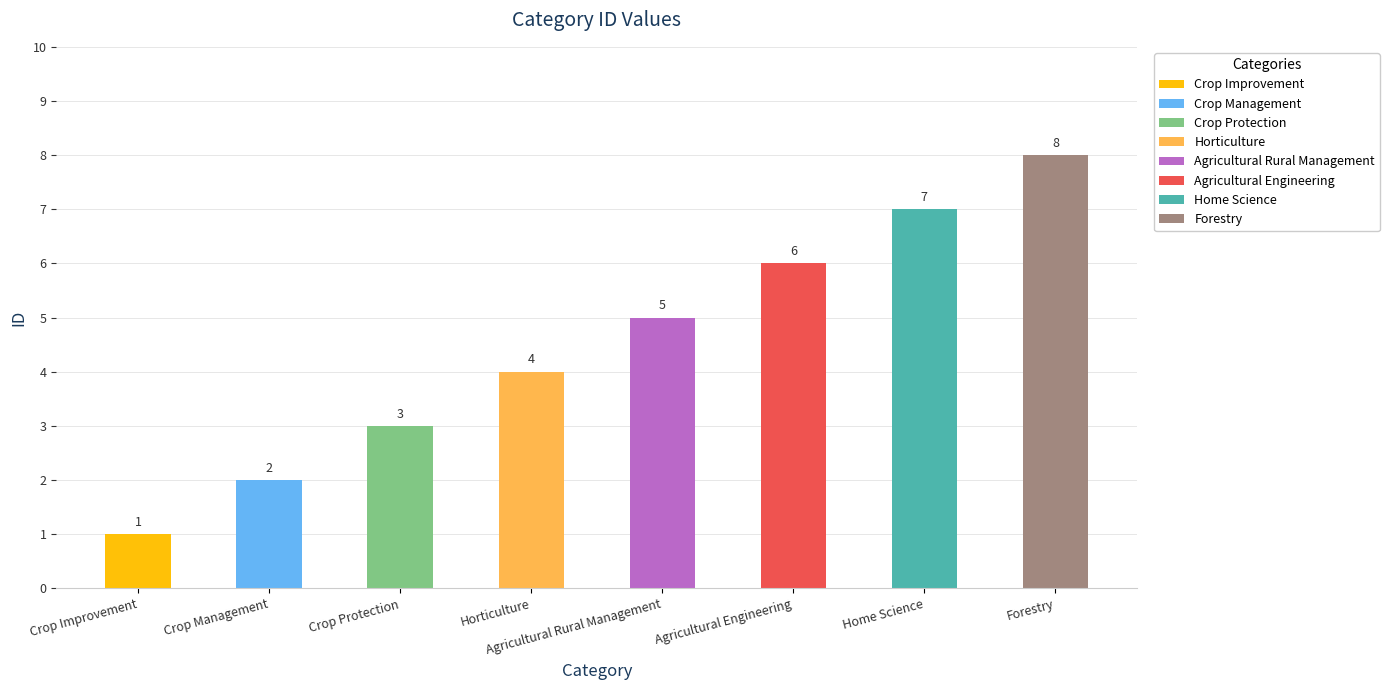

What position from the right is Forestry?

1